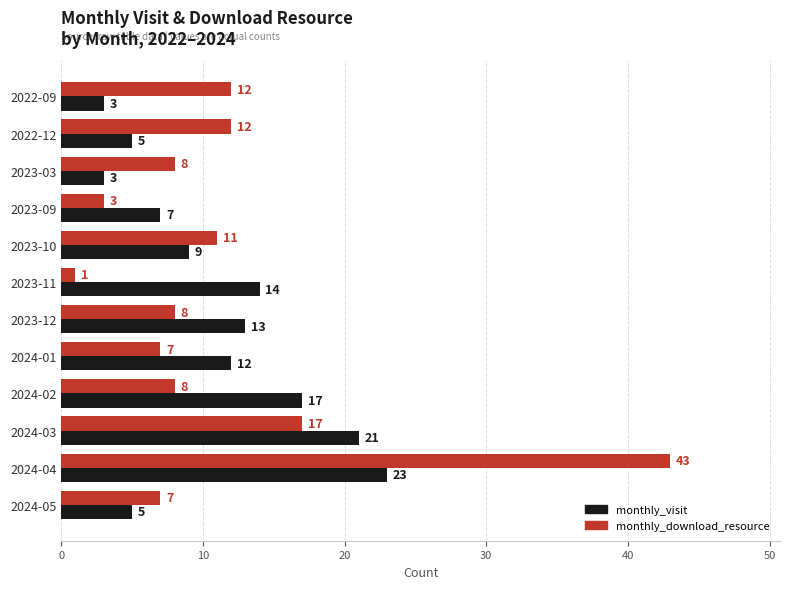

Count the number of data series in this chart.

2